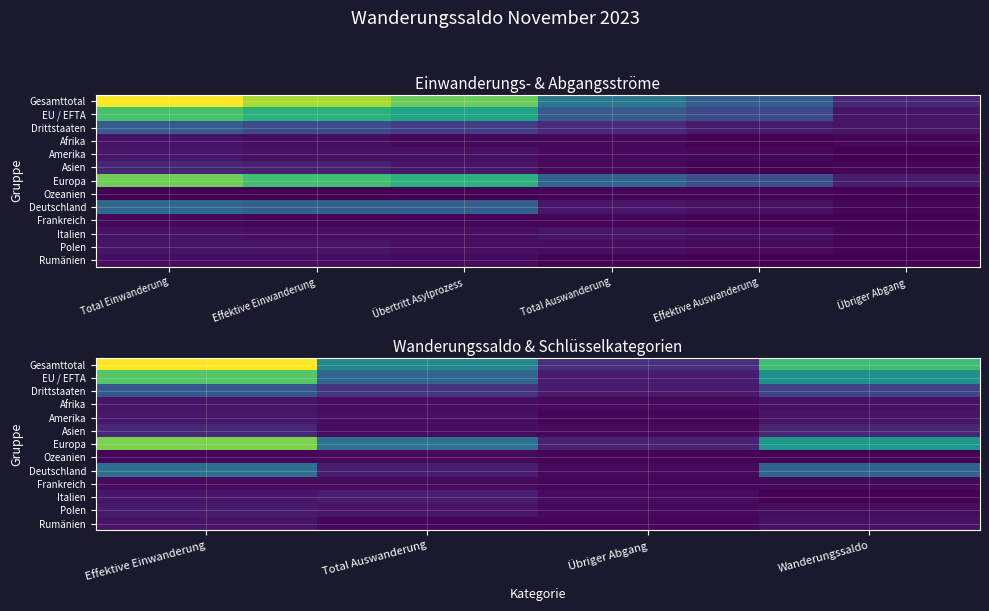

How many data points in Amerika are less than 11?

2